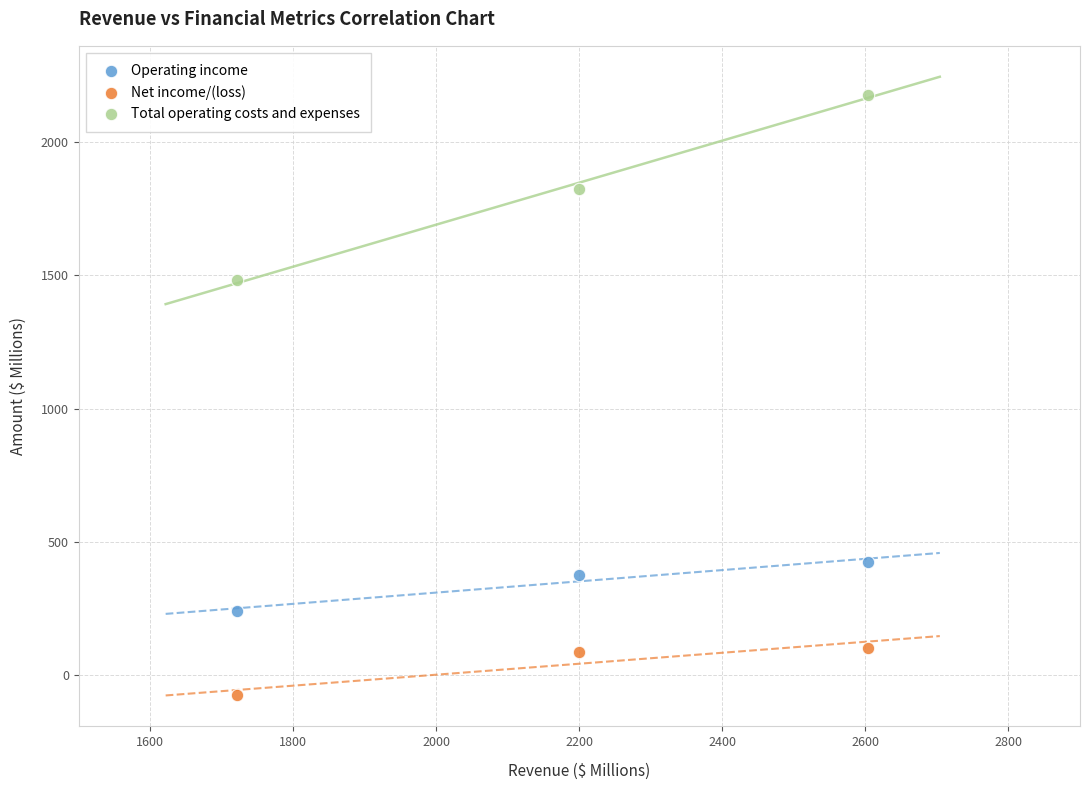

Which series reaches the maximum Y coordinate?

Total operating costs and expenses